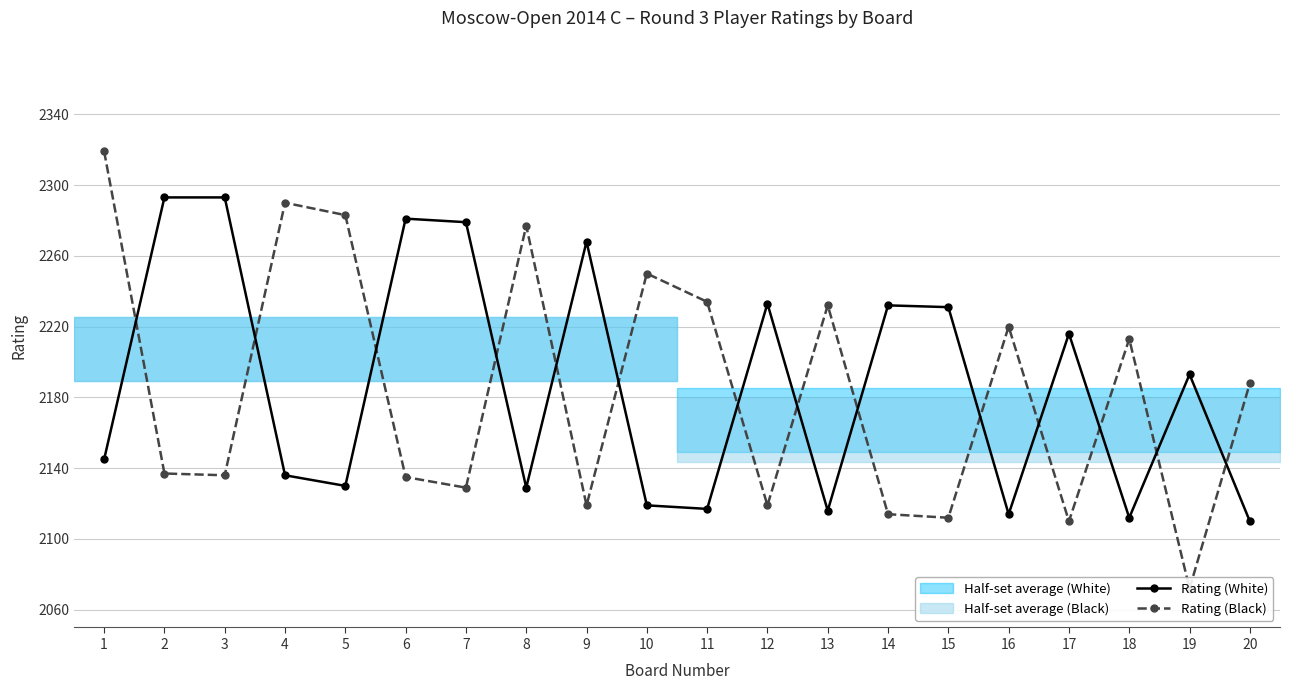

Between 1 and 19, which series saw the biggest shift?

Rating (Black)